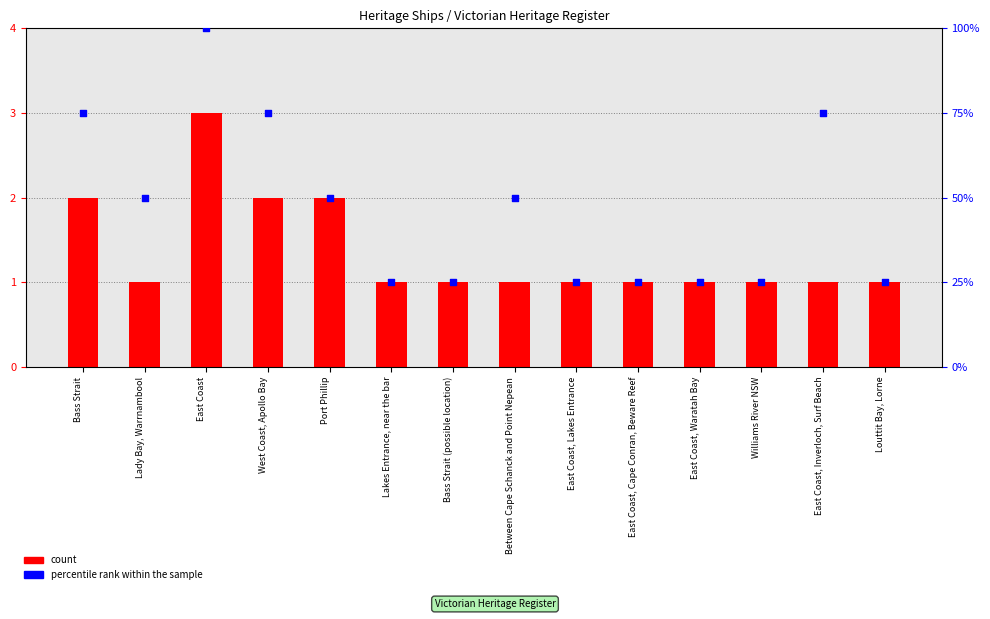

Which series reaches the minimum Y coordinate?

count